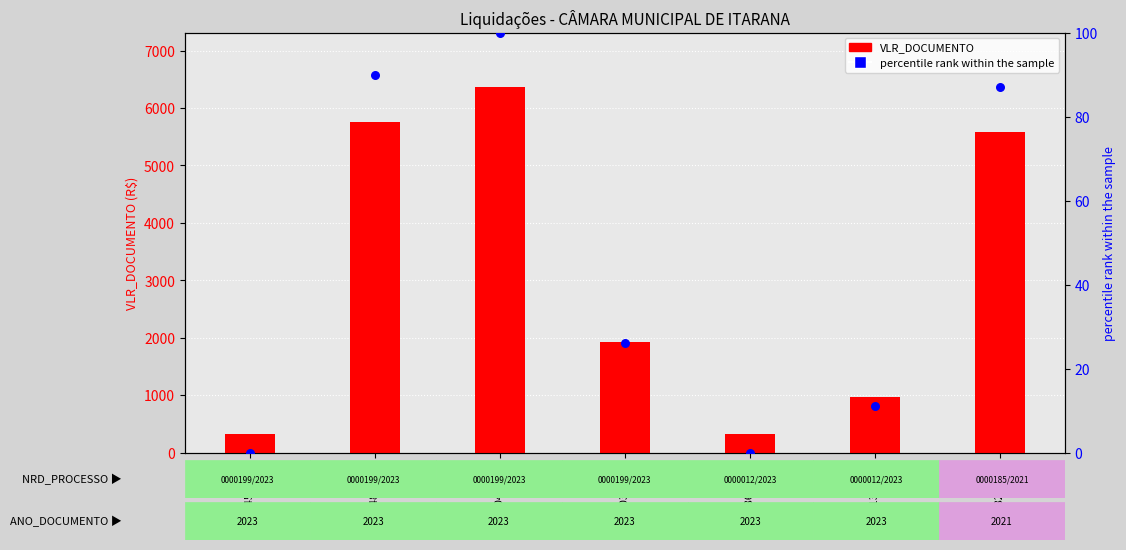

At how many categories does at least one series exceed 4411?

3